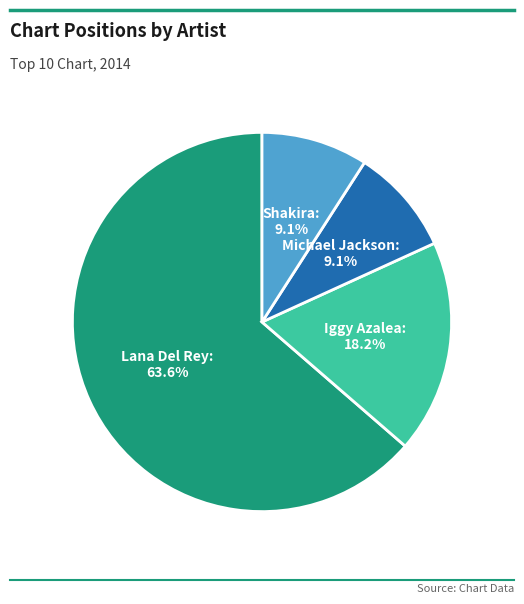

Is there any slice that represents more than half of the pie?

Yes